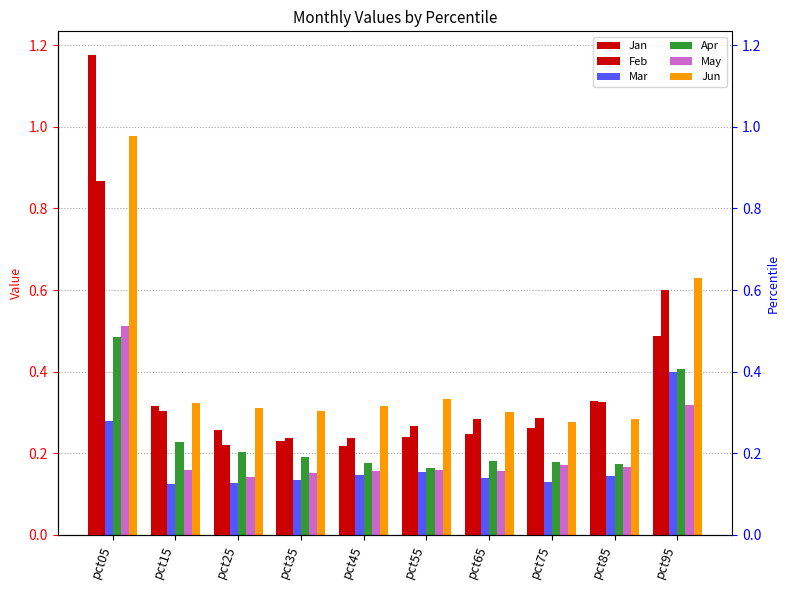

Reading right to left, transcribe all the data shown in this chart.

Jan: pct95=0.5	pct85=0.3	pct75=0.3	pct65=0.2	pct55=0.2	pct45=0.2	pct35=0.2	pct25=0.3	pct15=0.3	pct05=1.2
Feb: pct95=0.6	pct85=0.3	pct75=0.3	pct65=0.3	pct55=0.3	pct45=0.2	pct35=0.2	pct25=0.2	pct15=0.3	pct05=0.9
Mar: pct95=0.4	pct85=0.1	pct75=0.1	pct65=0.1	pct55=0.2	pct45=0.1	pct35=0.1	pct25=0.1	pct15=0.1	pct05=0.3
Apr: pct95=0.4	pct85=0.2	pct75=0.2	pct65=0.2	pct55=0.2	pct45=0.2	pct35=0.2	pct25=0.2	pct15=0.2	pct05=0.5
May: pct95=0.3	pct85=0.2	pct75=0.2	pct65=0.2	pct55=0.2	pct45=0.2	pct35=0.2	pct25=0.1	pct15=0.2	pct05=0.5
Jun: pct95=0.6	pct85=0.3	pct75=0.3	pct65=0.3	pct55=0.3	pct45=0.3	pct35=0.3	pct25=0.3	pct15=0.3	pct05=1.0